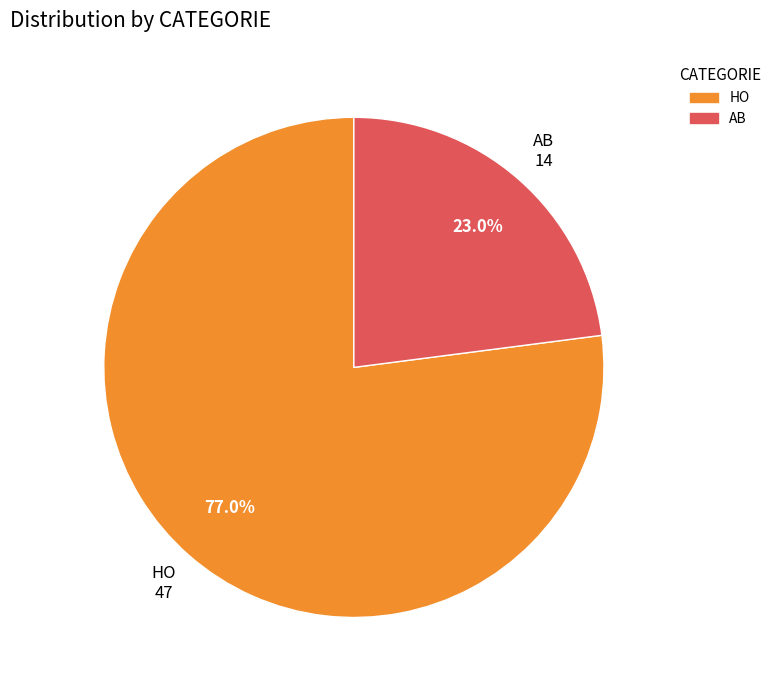

Is there a majority slice in this chart?

Yes